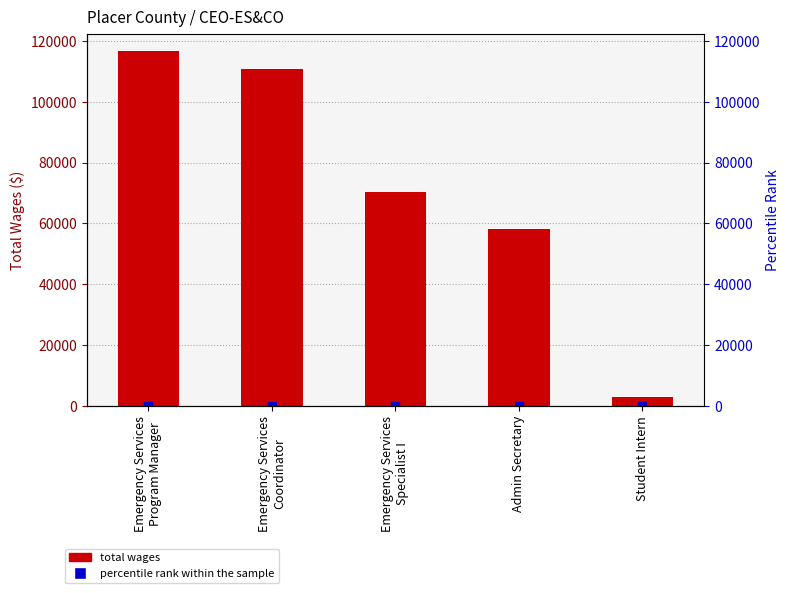

Rank the series by their maximum value, from lowest to highest.

percentile rank within the sample, Total Wages